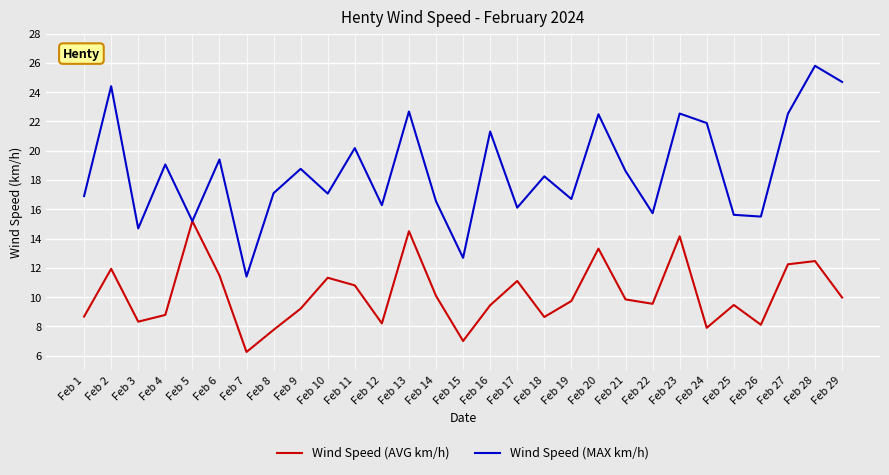

What is the maximum value for Wind Speed (AVG km/h)?

15.2